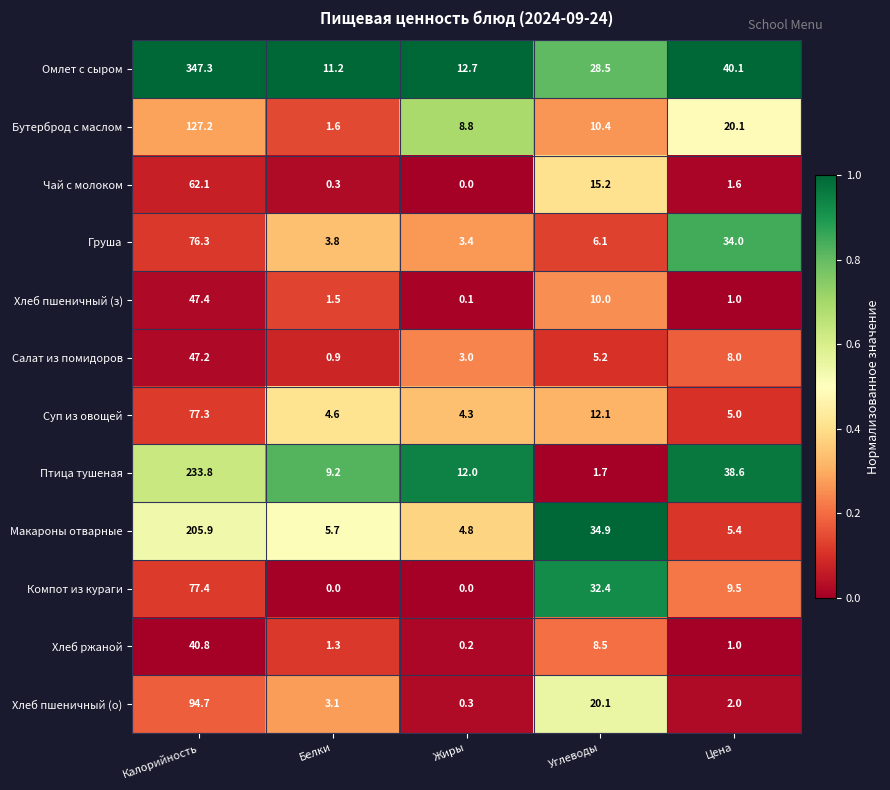

Between Калорийность and Цена, which series saw the biggest shift?

Омлет с сыром